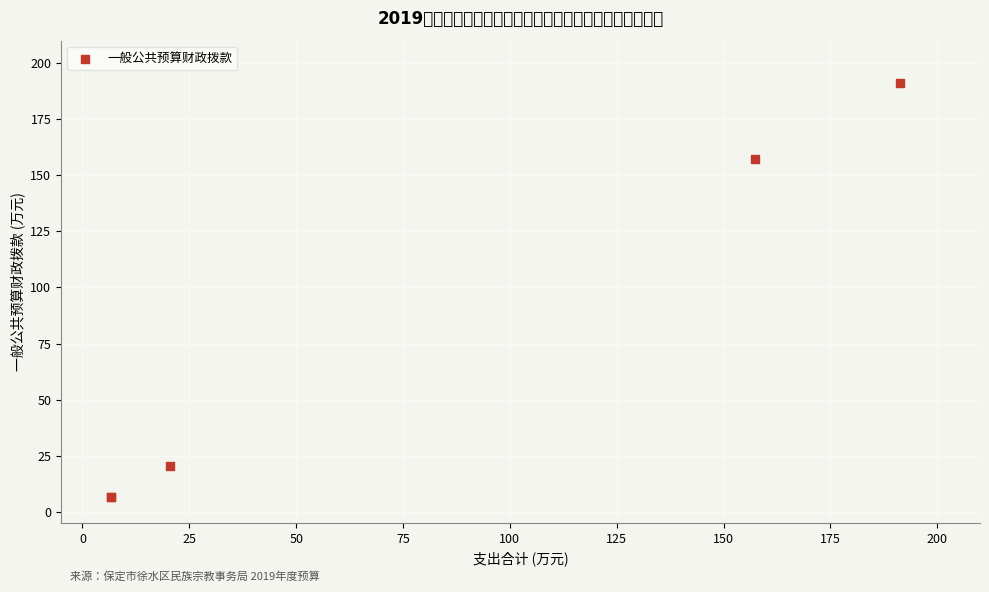

What Y value in the scatter plot is closest to 99?

157.4